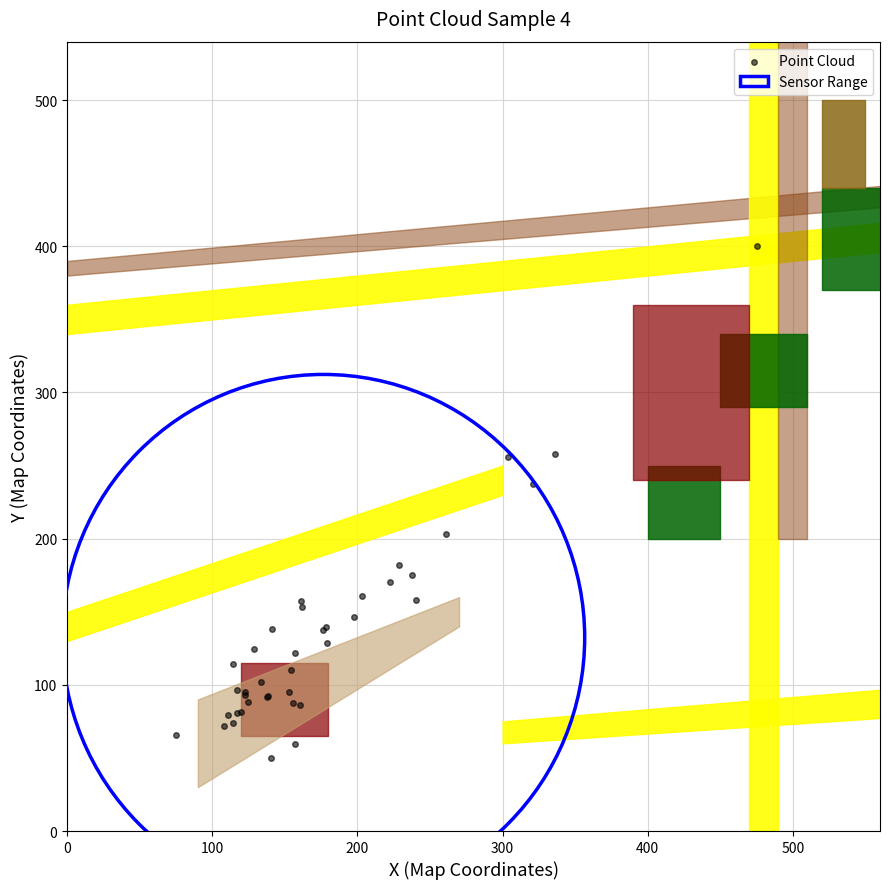

What Y value in the scatter plot is closest to 225?

237.4